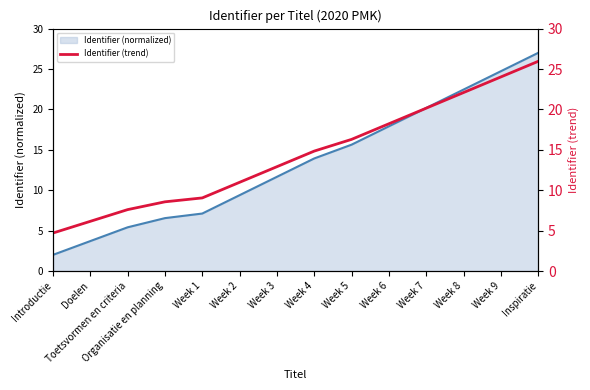

True or false: the data shows 5.9 at Week 3.

False